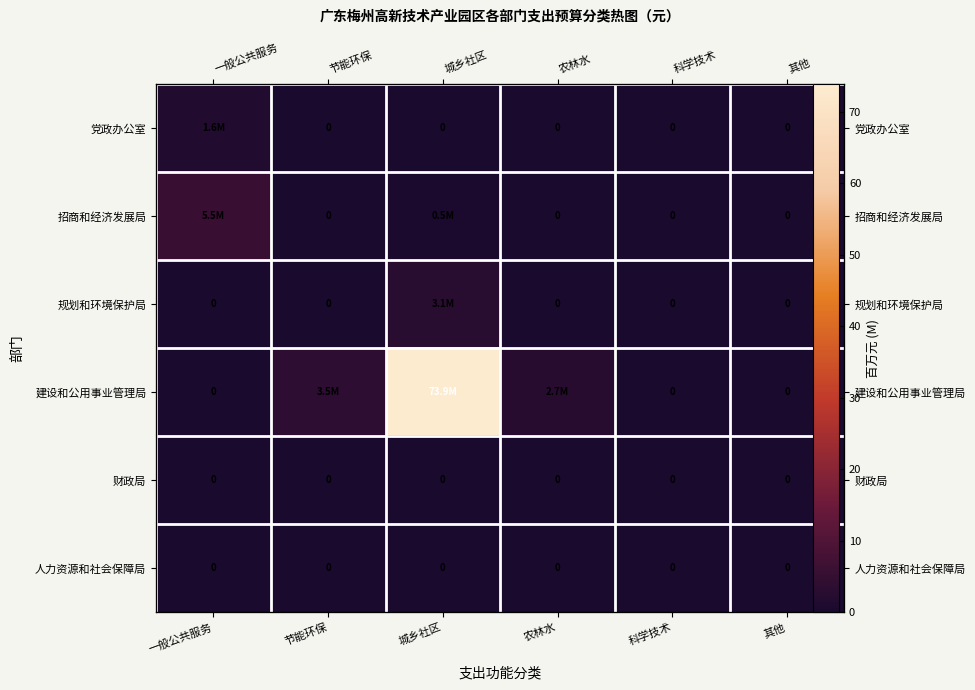

Which series has the widest spread of values?

建设和公用事业管理局